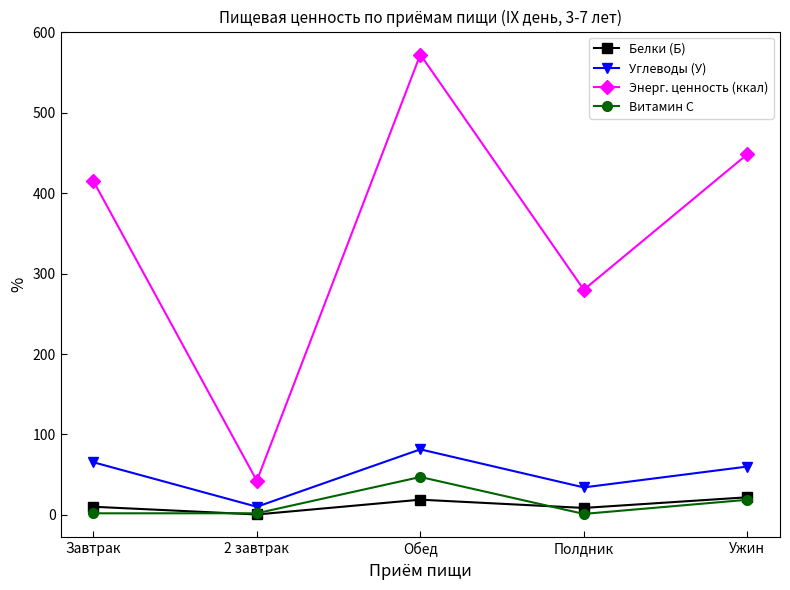

True or false: Витамин С has more than 2 interior local peaks.

False